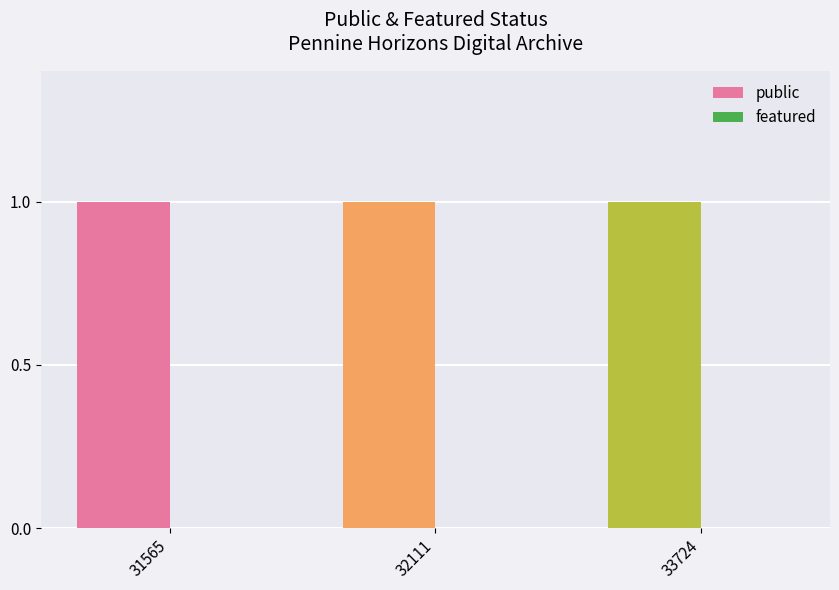

List the labels in order of featured value, smallest first.

31565, 32111, 33724